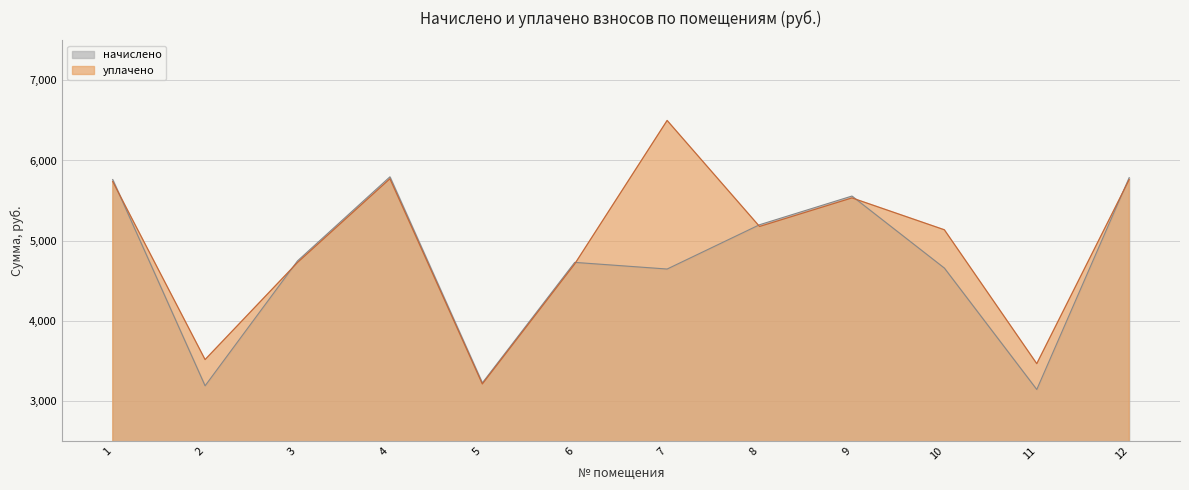

Which series has the widest spread of values?

уплачено